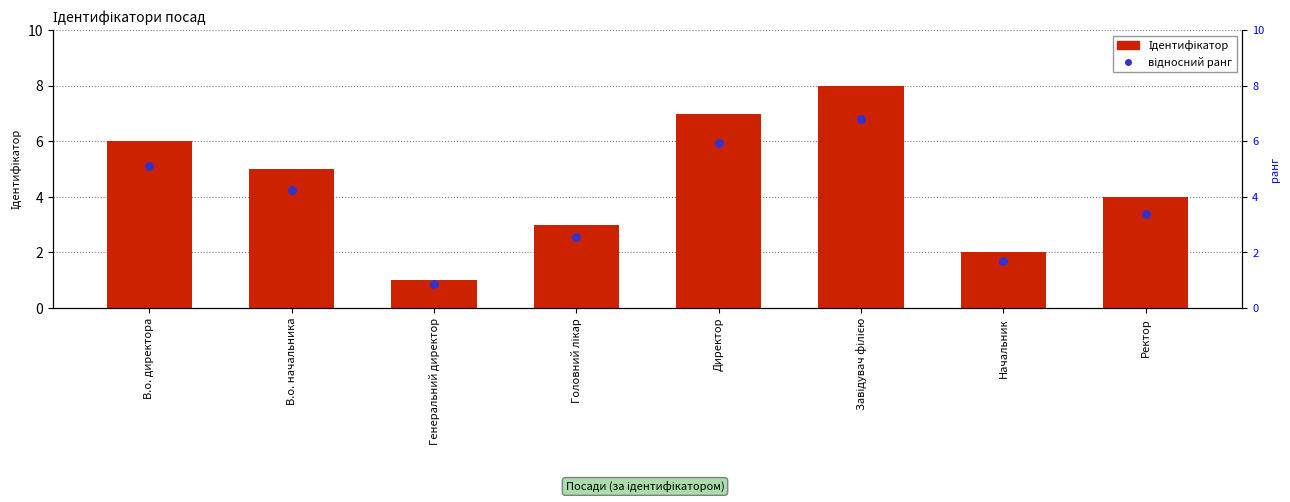

Which series has the largest total across all categories?

Ідентифікатор